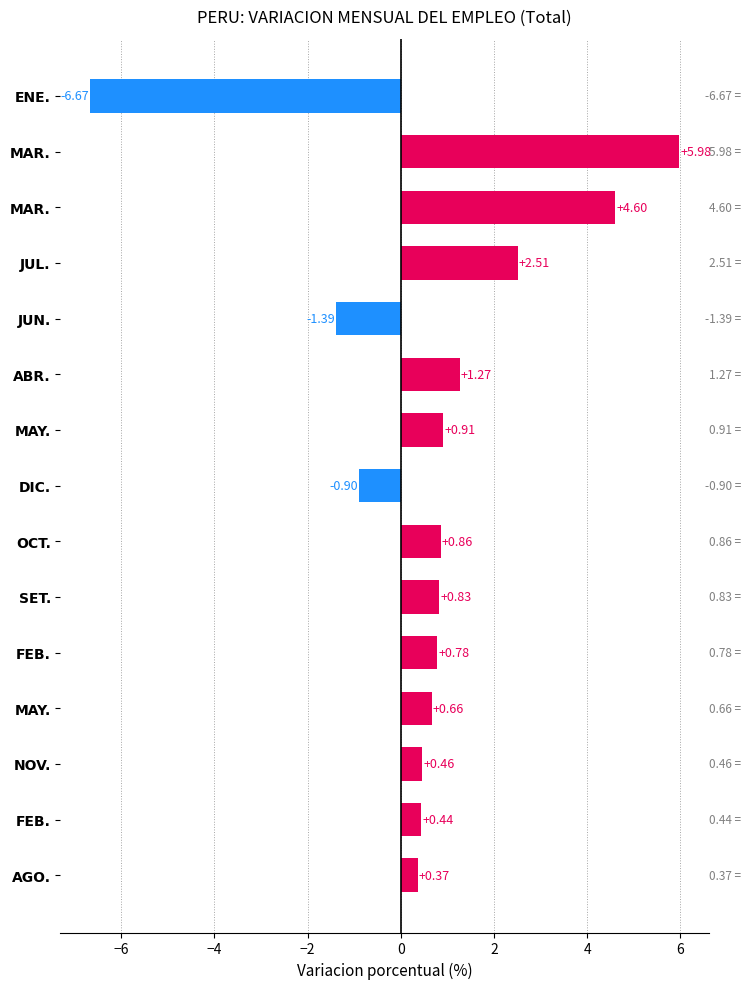

How many values are below 0?

3